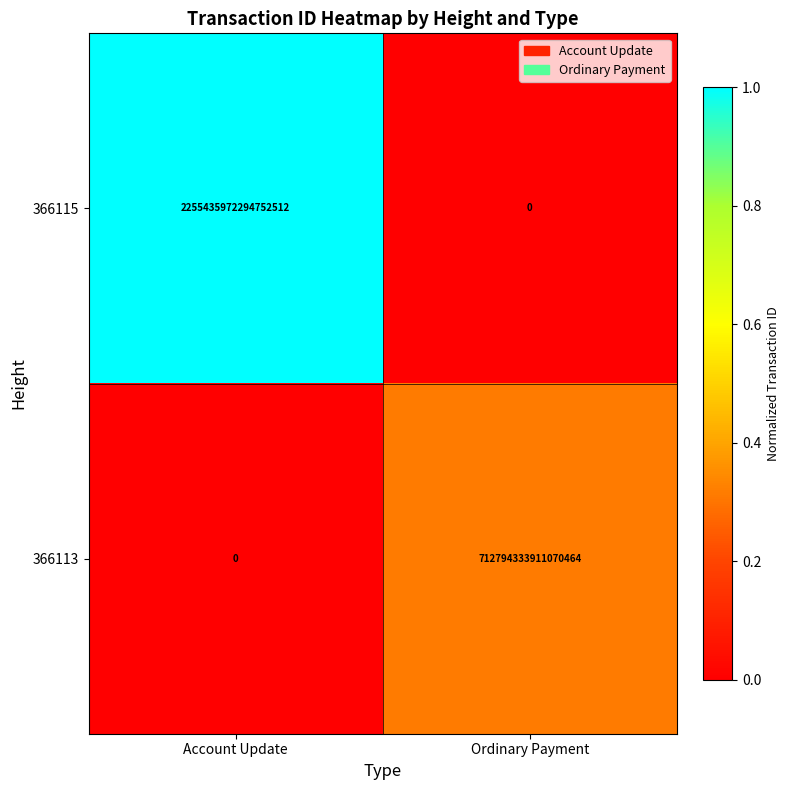

Which series has the widest spread of values?

366115